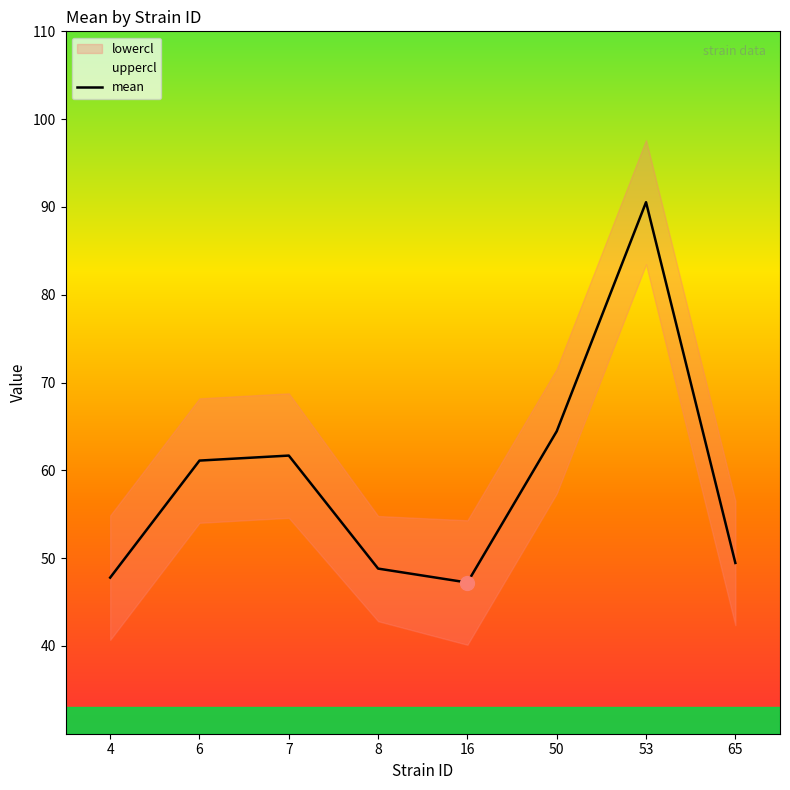

Is it true that the value at 53 is 90.5?

True